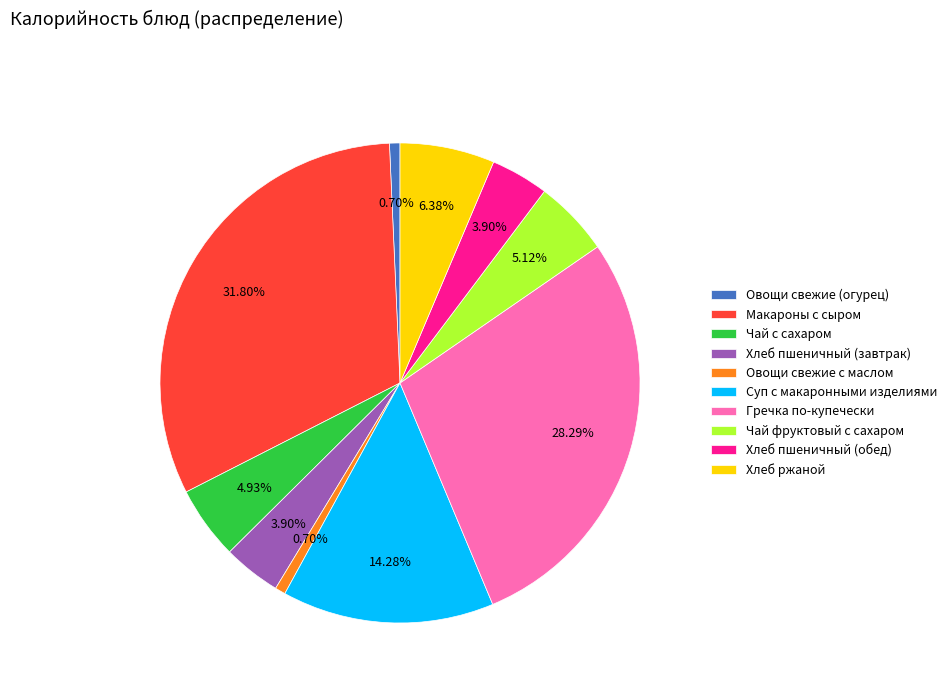

To the nearest percent, what is the difference between the Хлеб пшеничный (завтрак) and Чай фруктовый с сахаром slice percentages?

1%